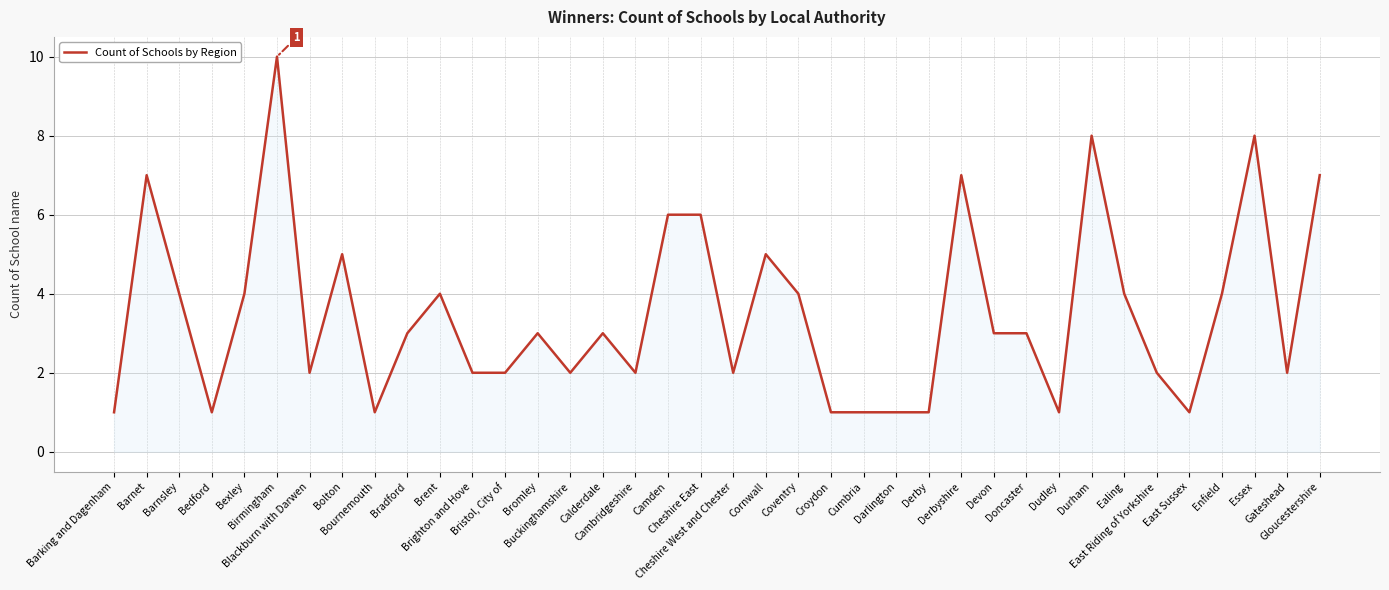

Does the chart display data point markers on the line(s)?

No